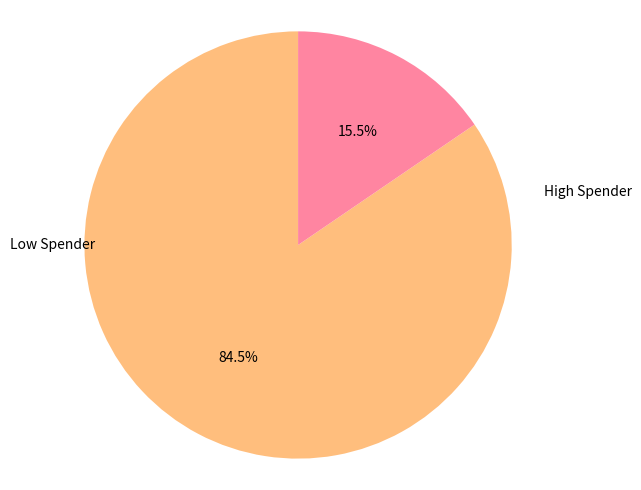

Is there any slice that represents more than half of the pie?

Yes